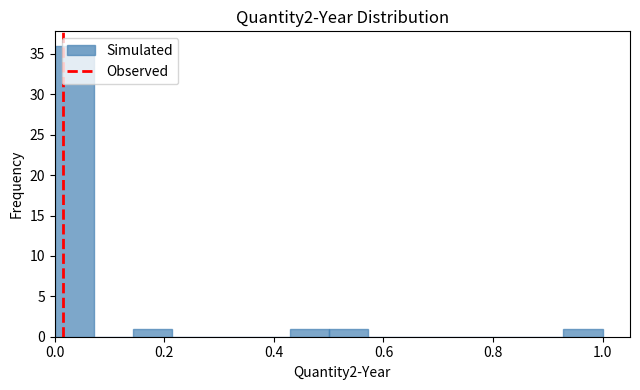

Around what value on the x-axis is the tallest bar? Give the approximate position of its centre, as read against the axis.

0.04